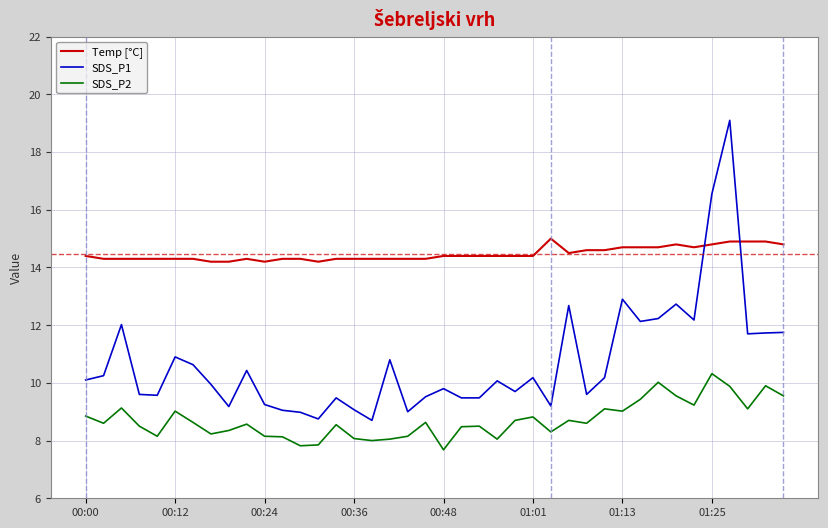

What is the highest value of the SDS_P1 series?

19.1